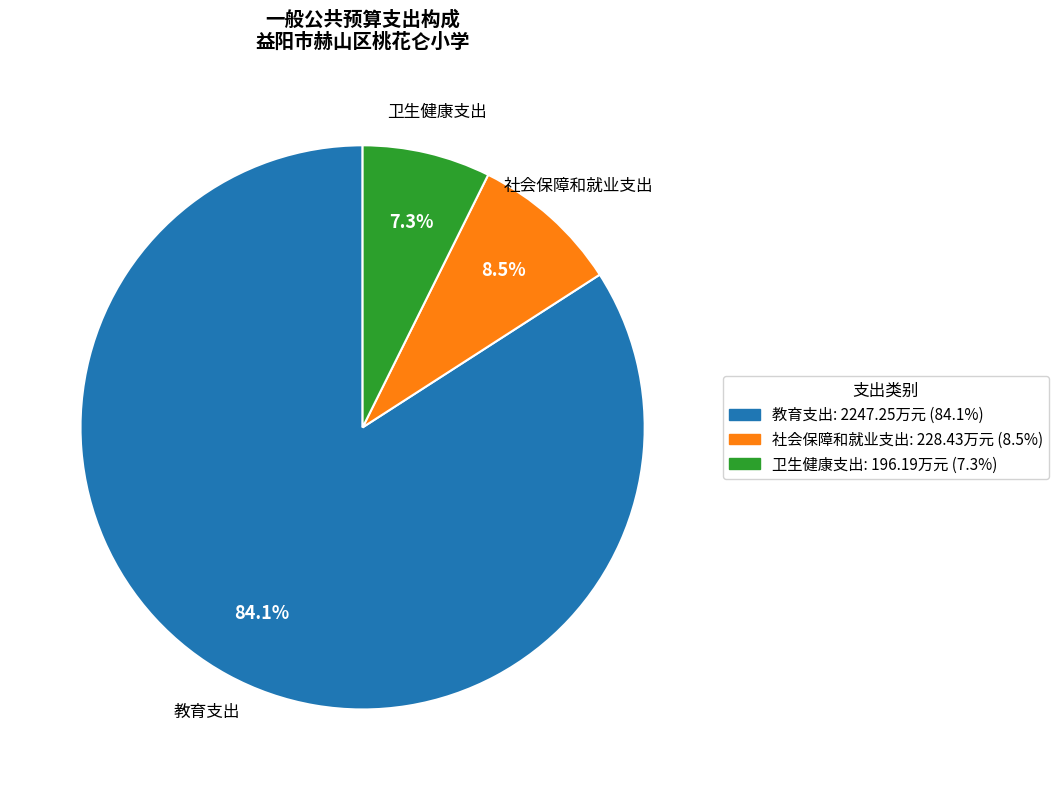

How many slices are in this pie chart?

3